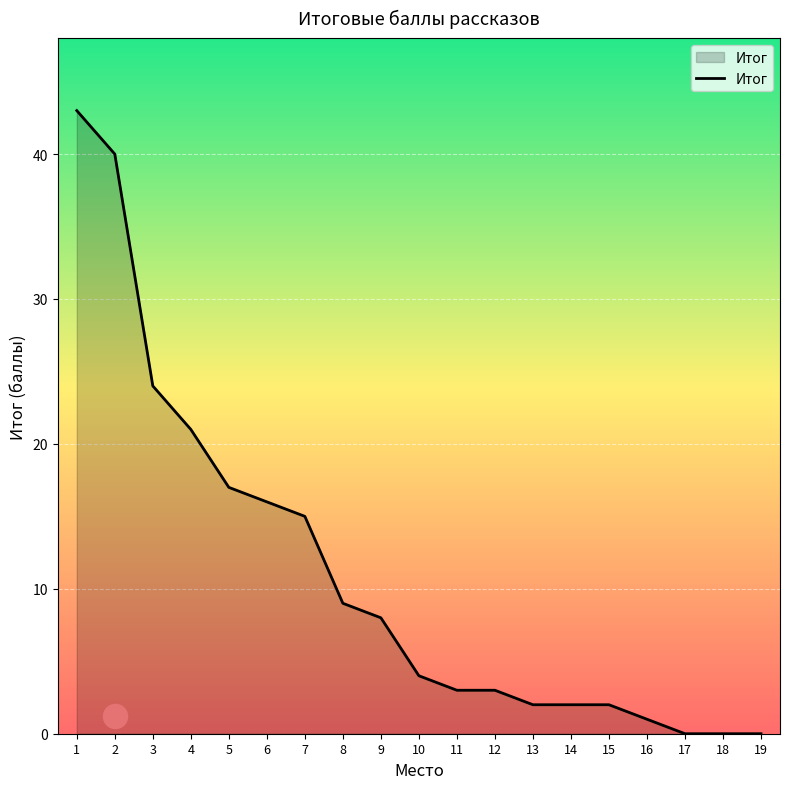

What is the change in value from 1 to 6?

-27